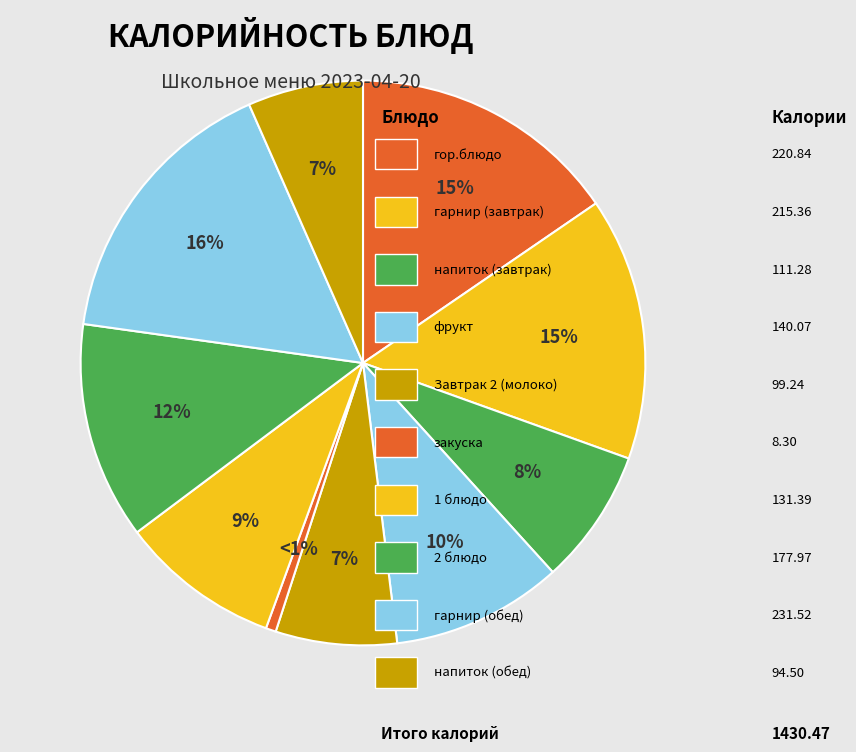

How many segments does this pie chart have?

10